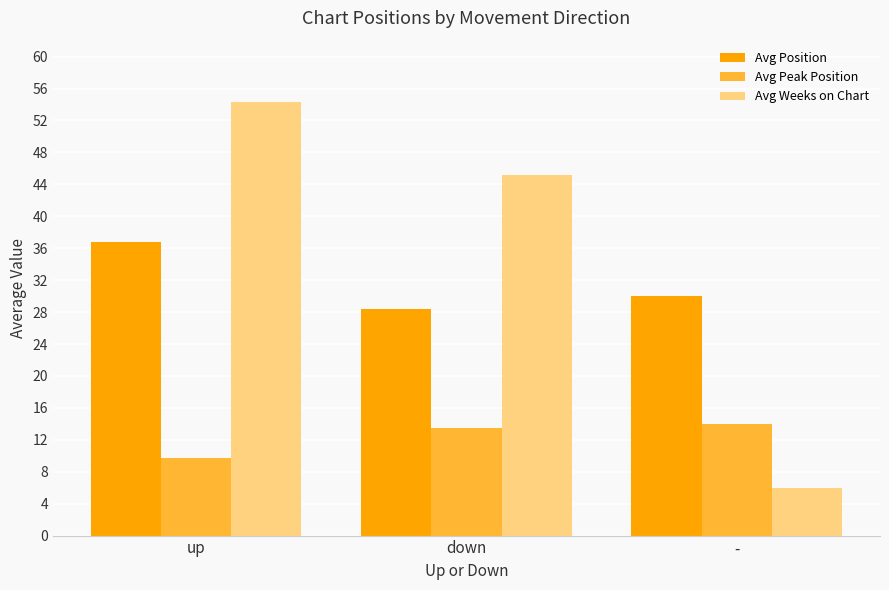

Is the value of Avg Peak Position at - greater than the value of Avg Position at up?

No